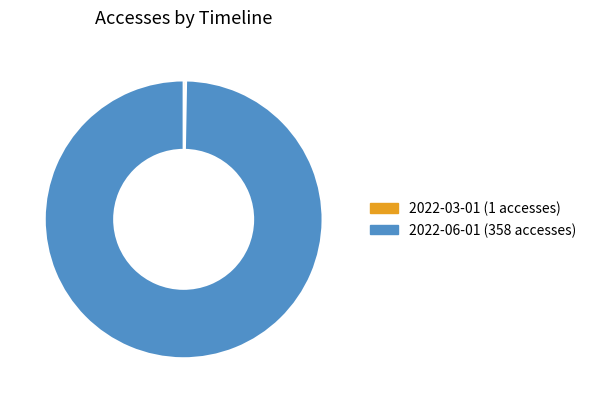

Does any single category account for the majority?

Yes